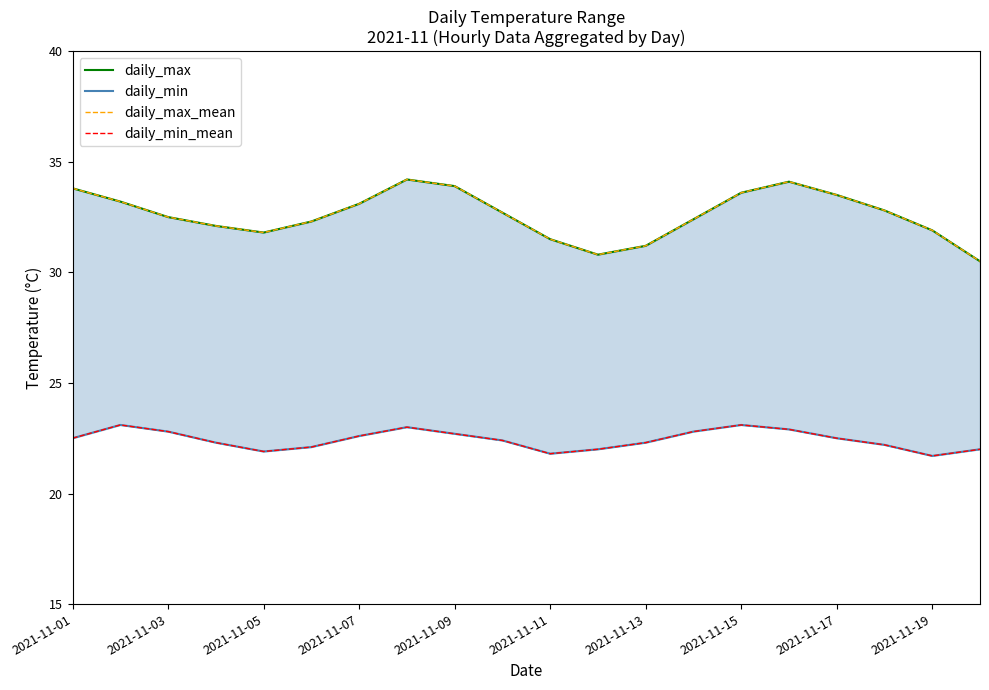

What are all the series names shown in the legend?

daily_max, daily_min, daily_max_mean, daily_min_mean